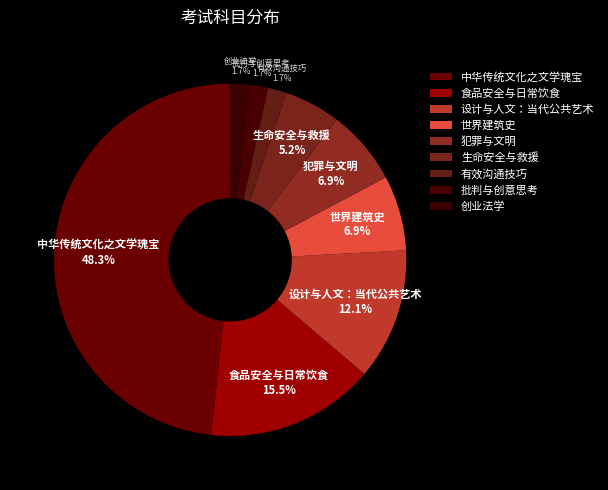

Which category has the biggest portion of the pie?

中华传统文化之文学瑰宝